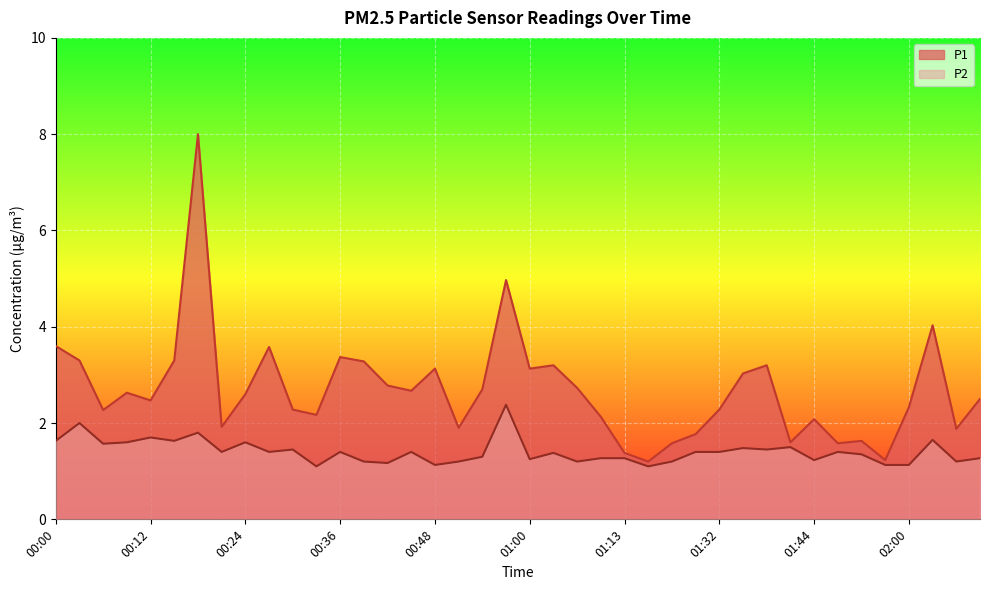

Rank the series by their maximum value, from lowest to highest.

P2, P1